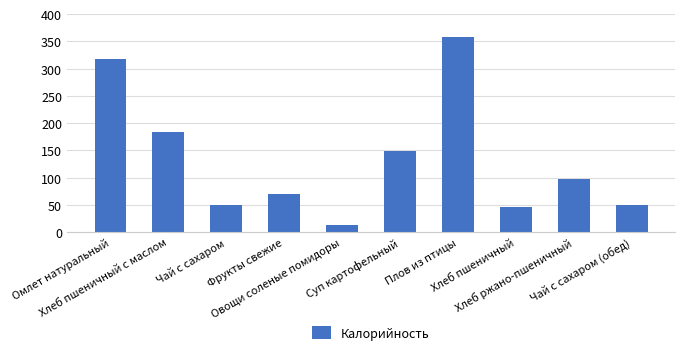

What is the value of the 10th bar from the left?

50.9